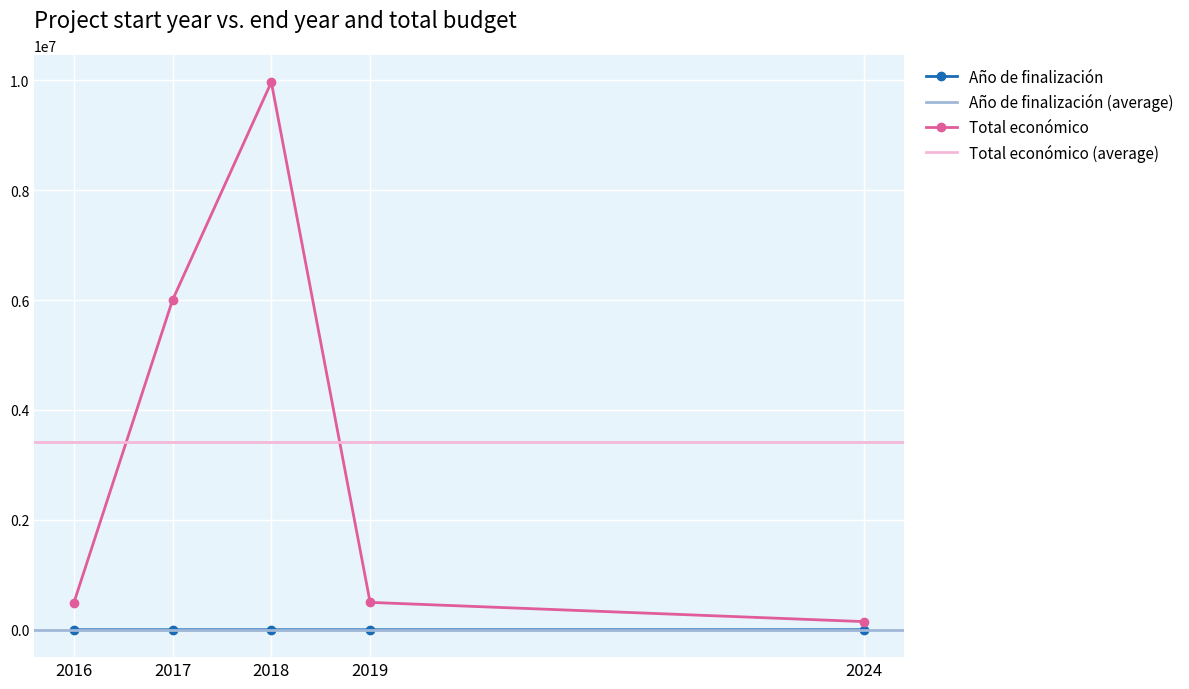

Is the value of Año de finalización at 2017 greater than the value of Total económico at 2024?

No